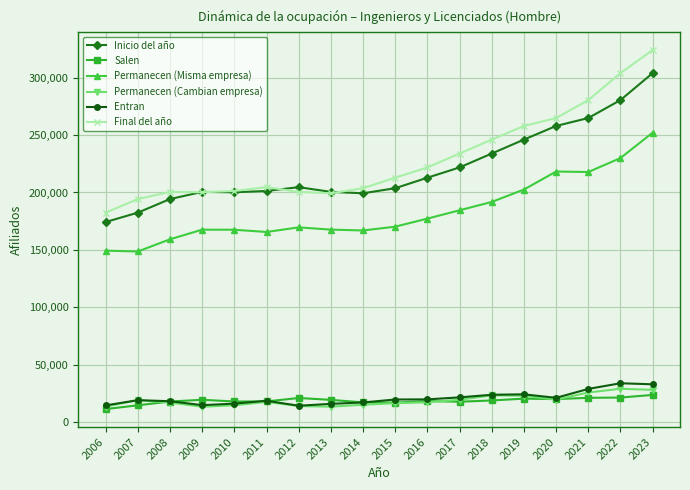

Is this an area chart (filled region under the line)?

No